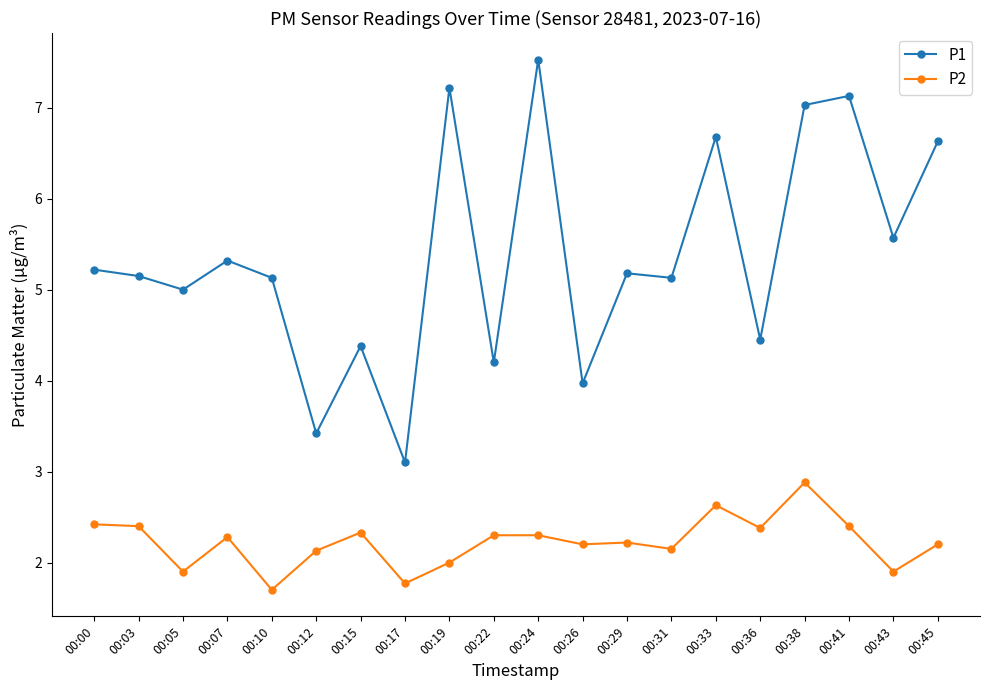

True or false: P1 has more than 2 points higher than both neighbors.

True